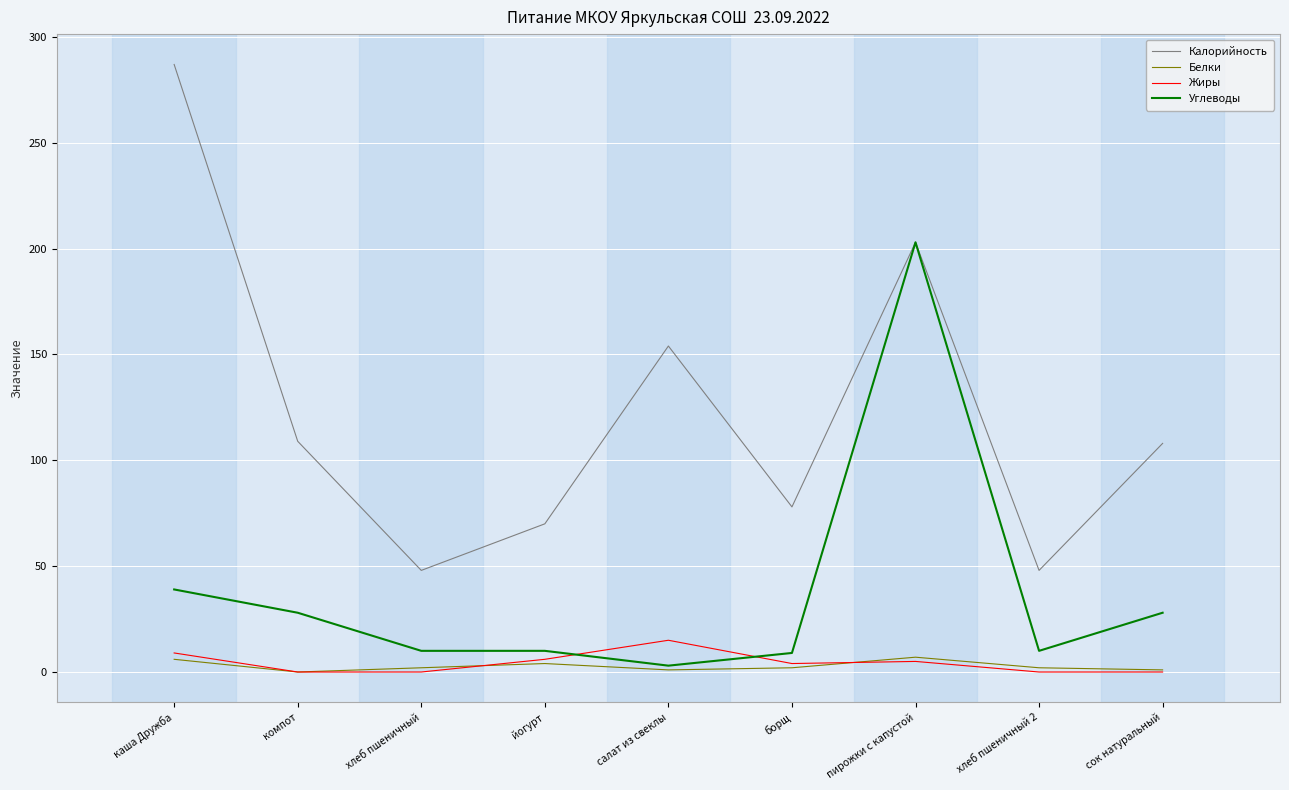

At which category is the sum across all series the highest?

пирожки с капустой